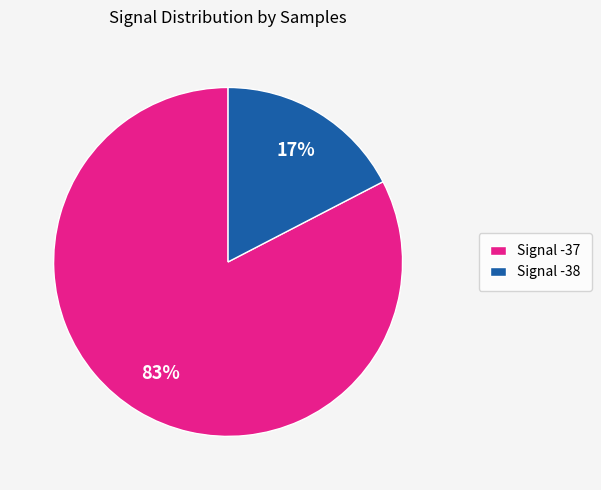

Is it true that Signal -37 is 83% of the pie?

True